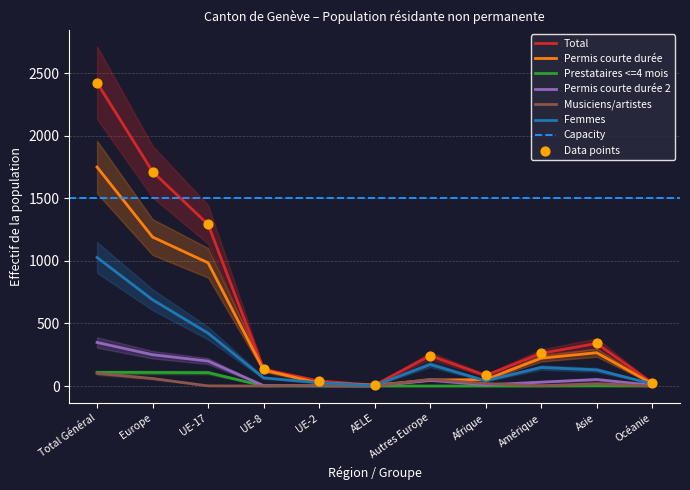

At which category is the sum across all series the highest?

Total Général